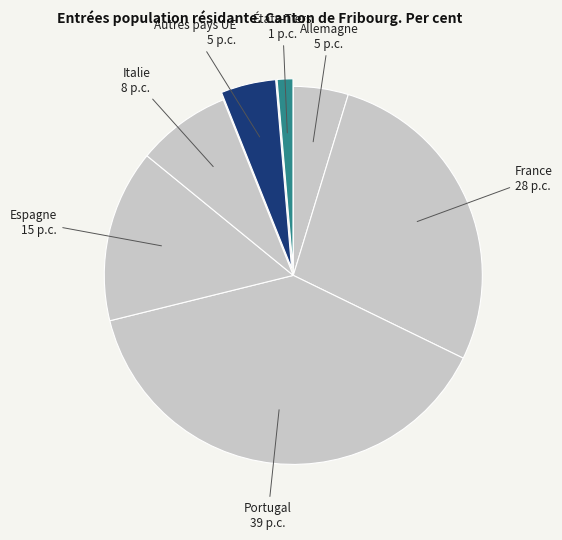

Is there a majority slice in this chart?

No